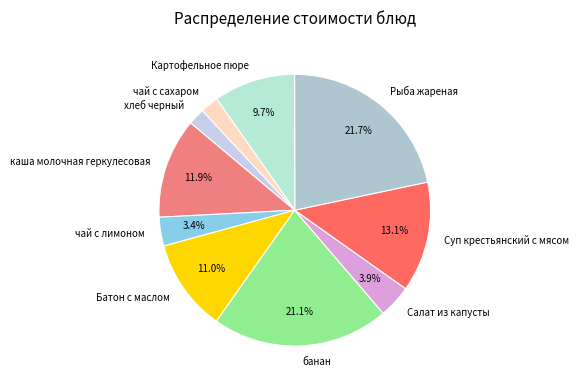

The Суп крестьянский с мясом slice represents 13% of the pie. True or false?

True